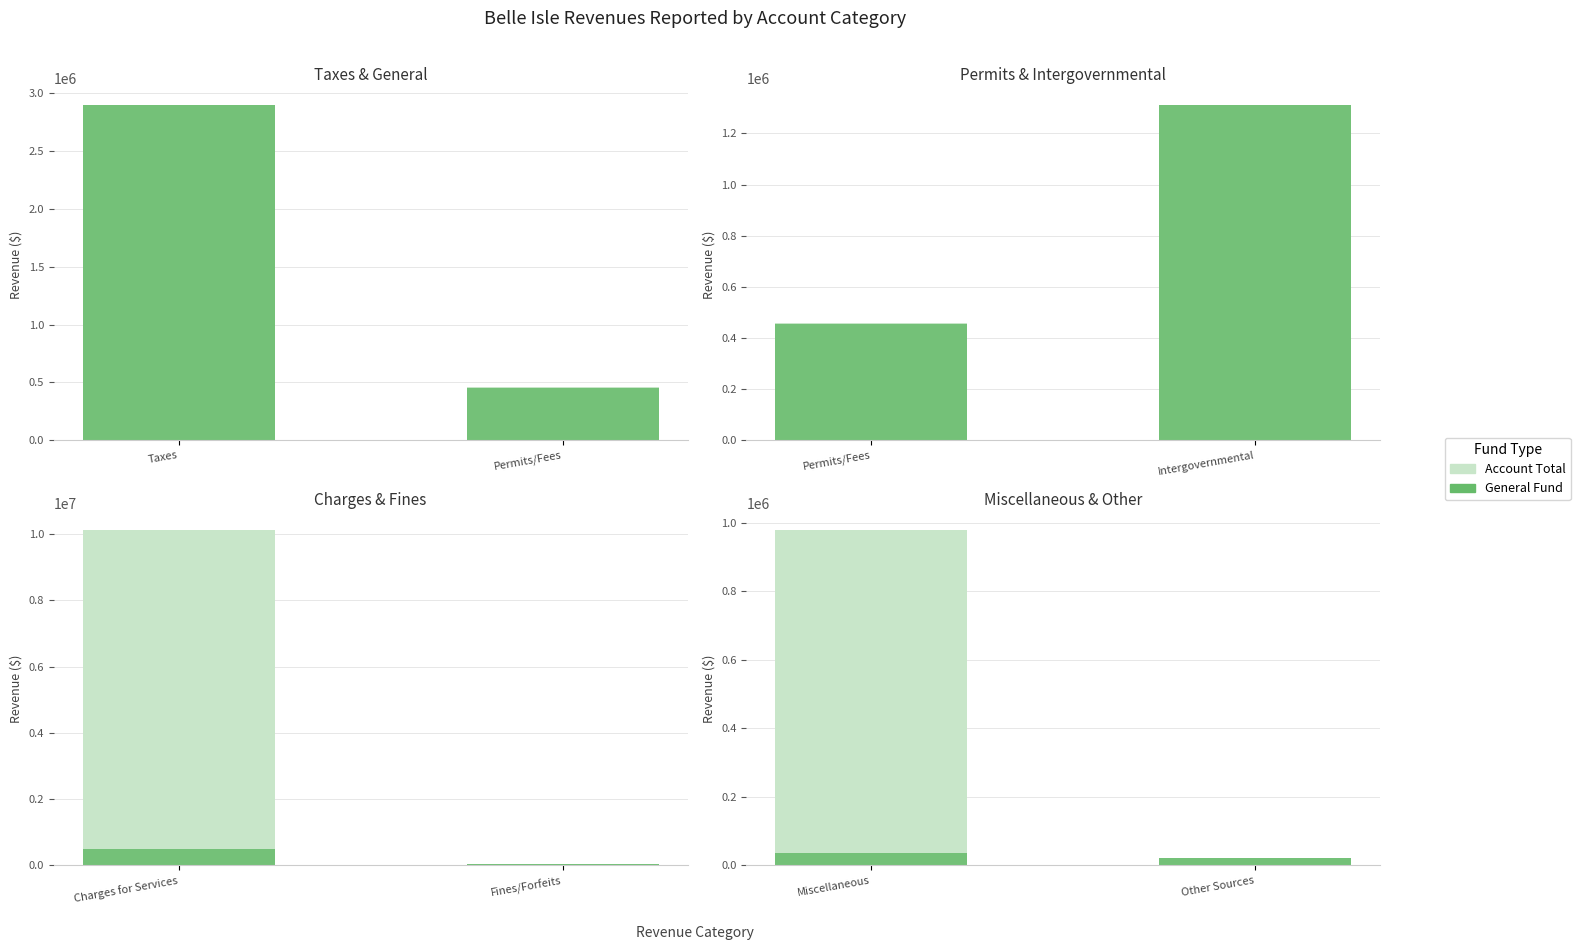

Is it true that Account Total equals 577469 at Miscellaneous?

False